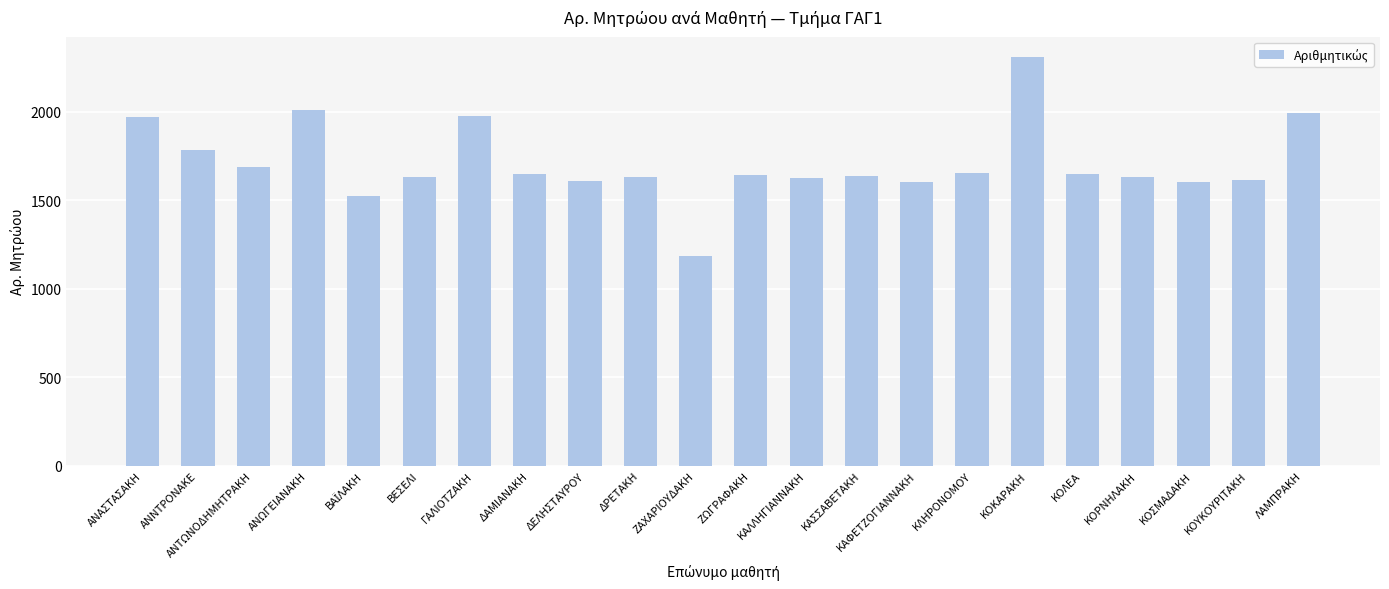

Are the bars grouped side by side (vs. stacked)?

No